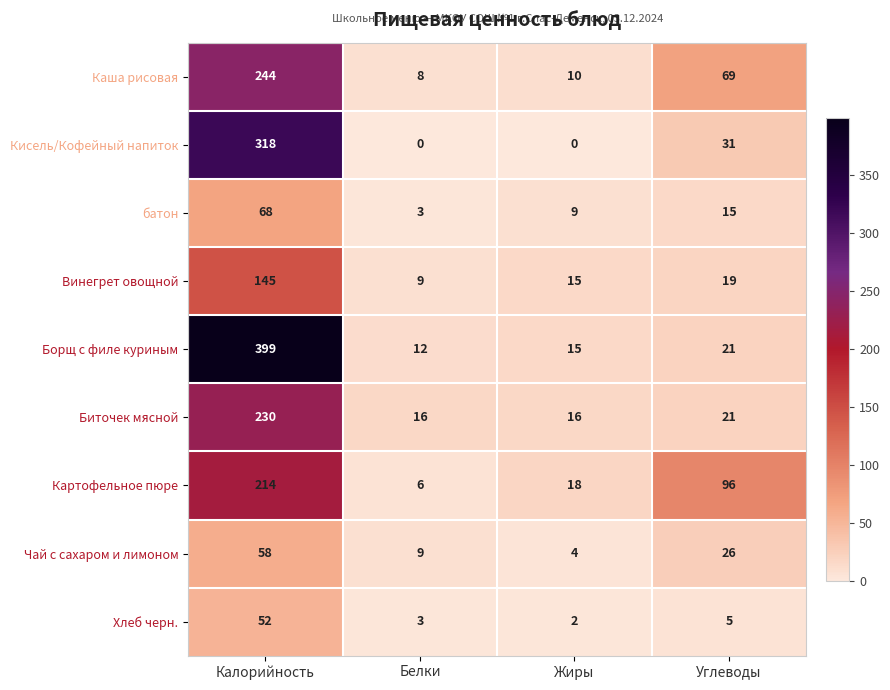

The батон series shows 3 at Белки. True or false?

True